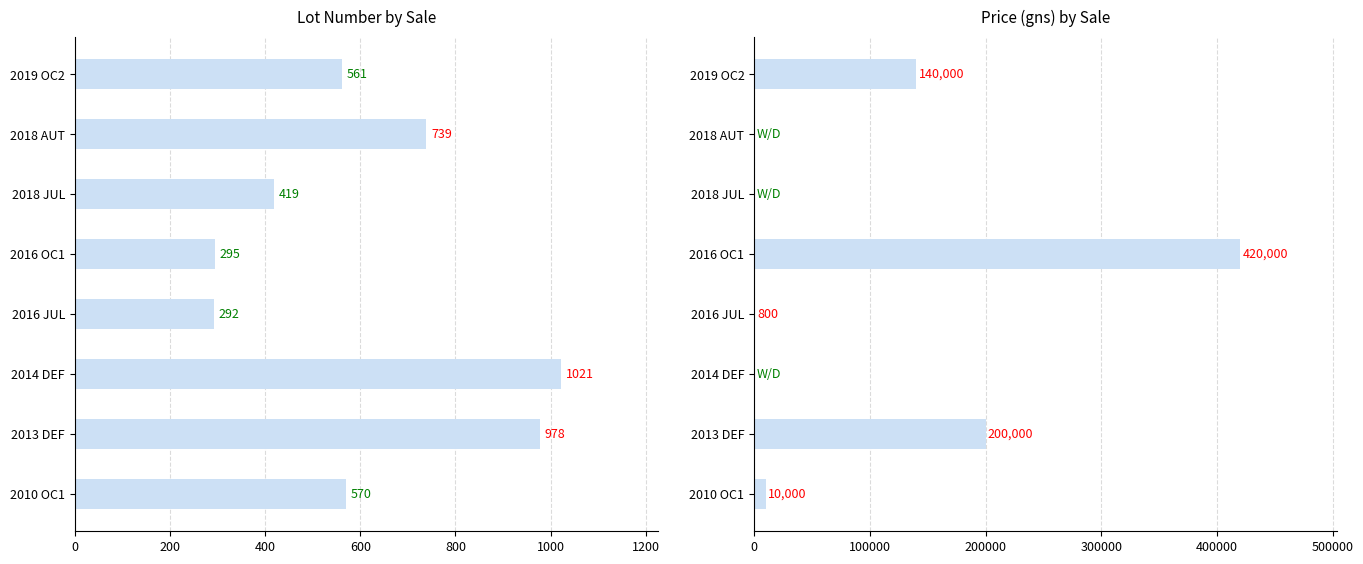

Read the Price (gns) value at 2013 DEF.

200000